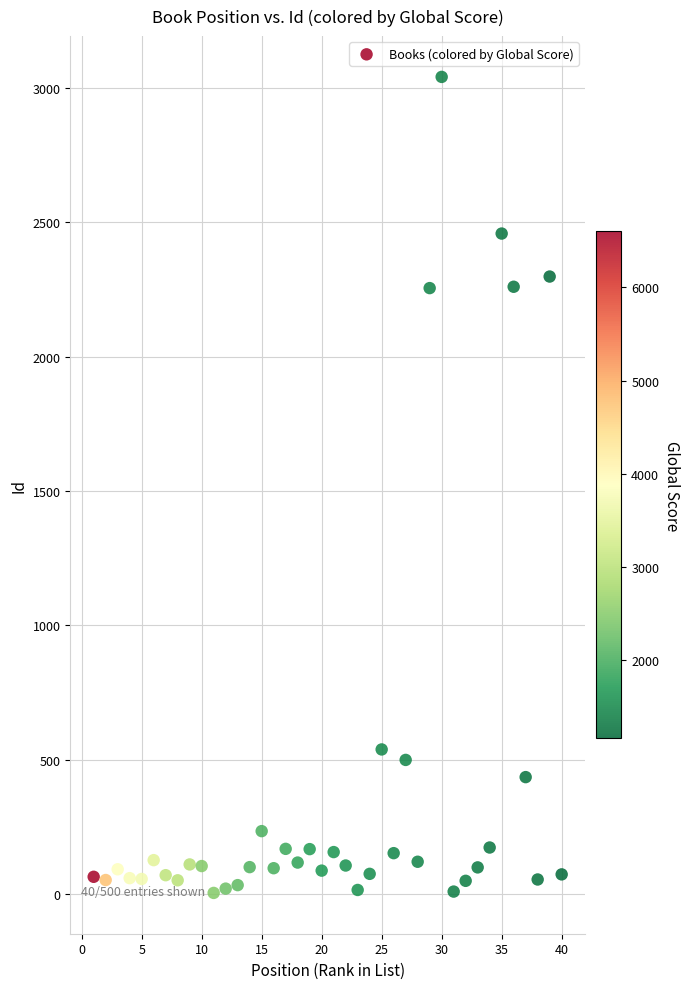

What is the range of X values (max minus min)?

39